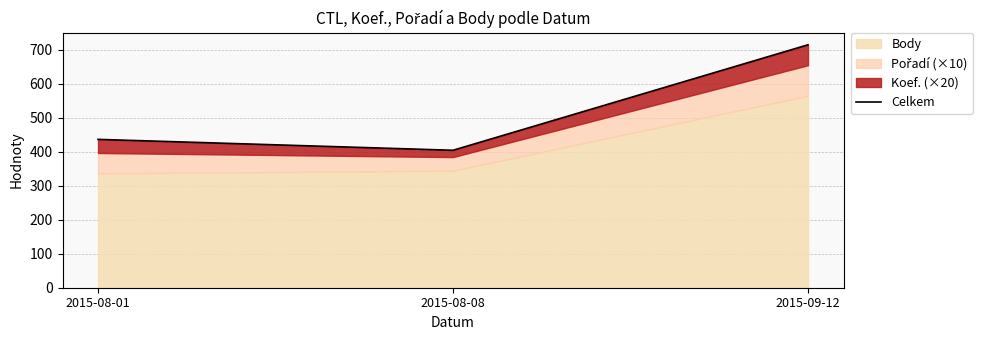

What is the label of the 1st point from the left?

2015-08-01